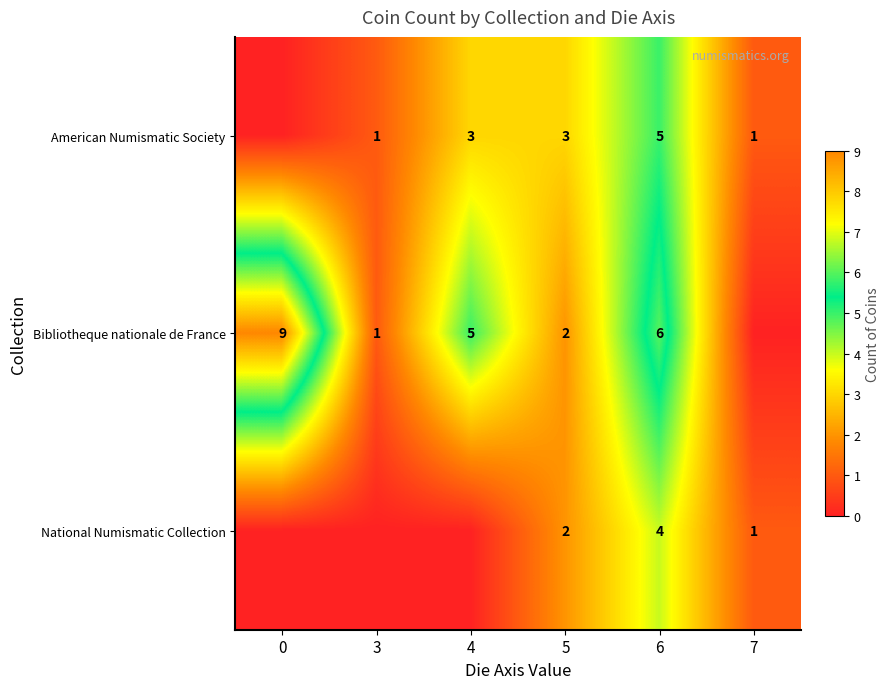

What is the sum of the American Numismatic Society values at 6 and 7?

6